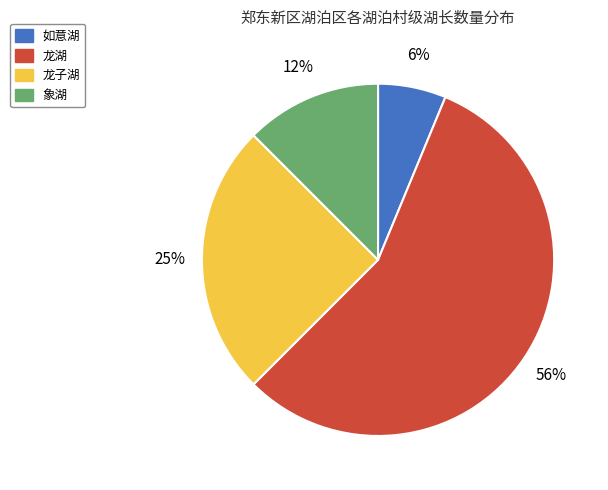

Does any single category account for the majority?

Yes